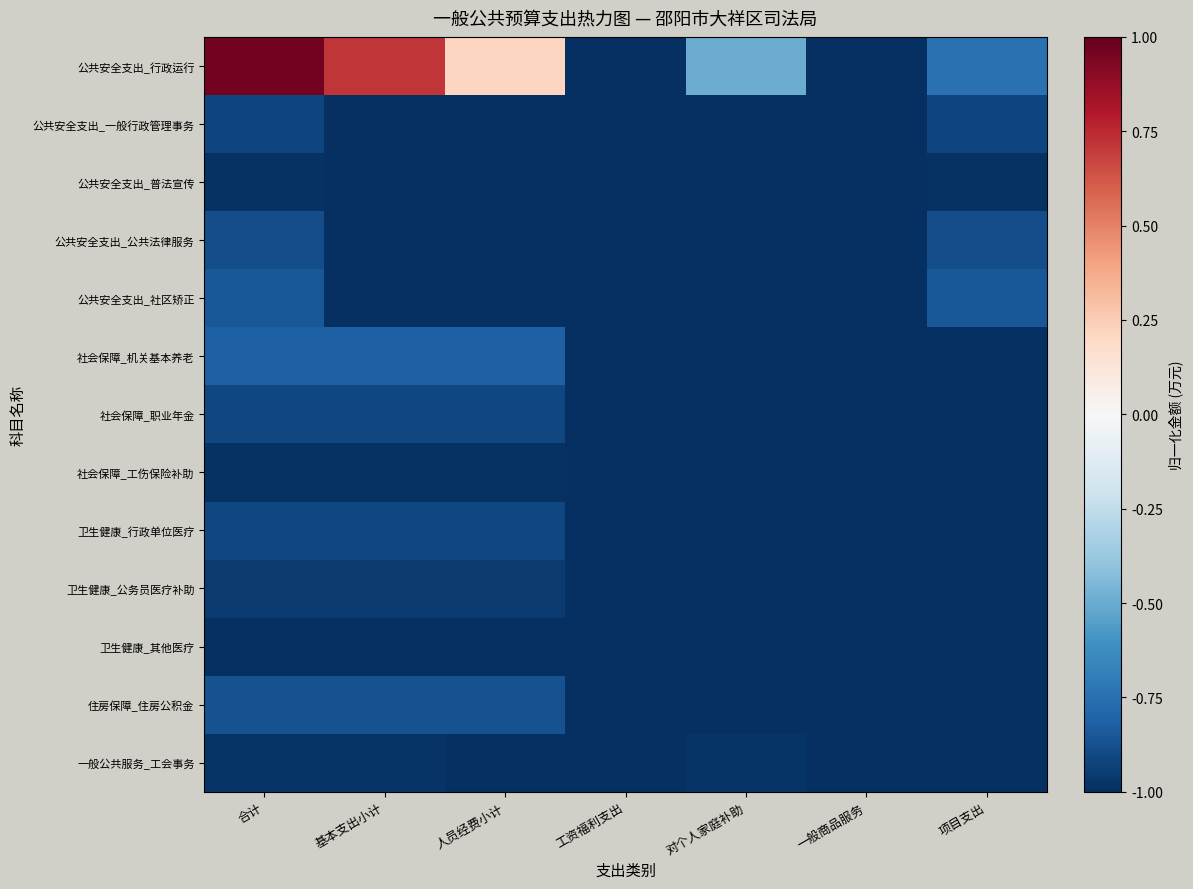

Which has a higher value, 工资福利支出 or 基本支出小计?

基本支出小计